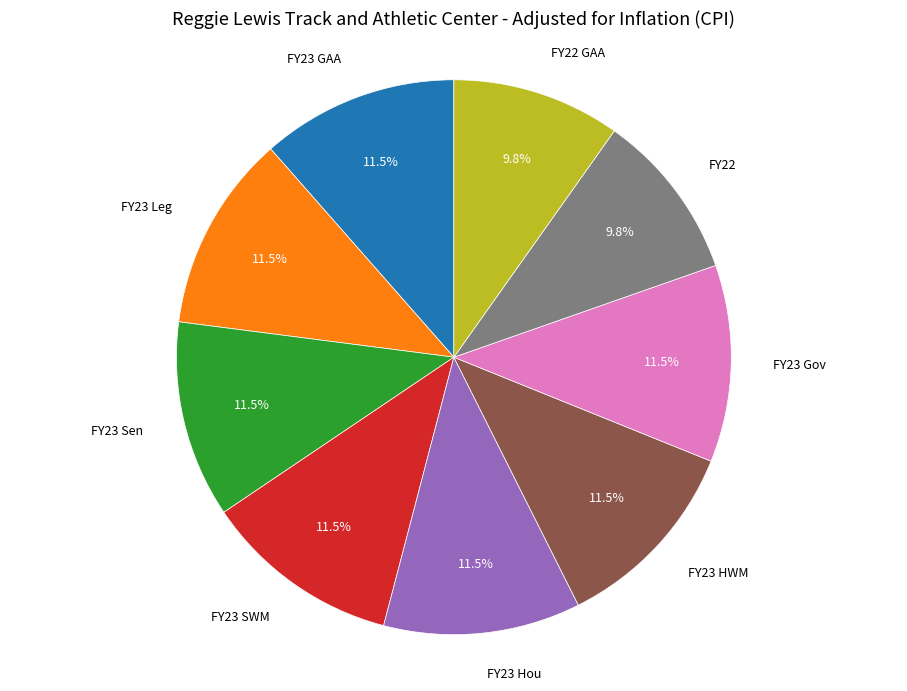

Between FY23 HWM and FY22, which is larger?

FY23 HWM